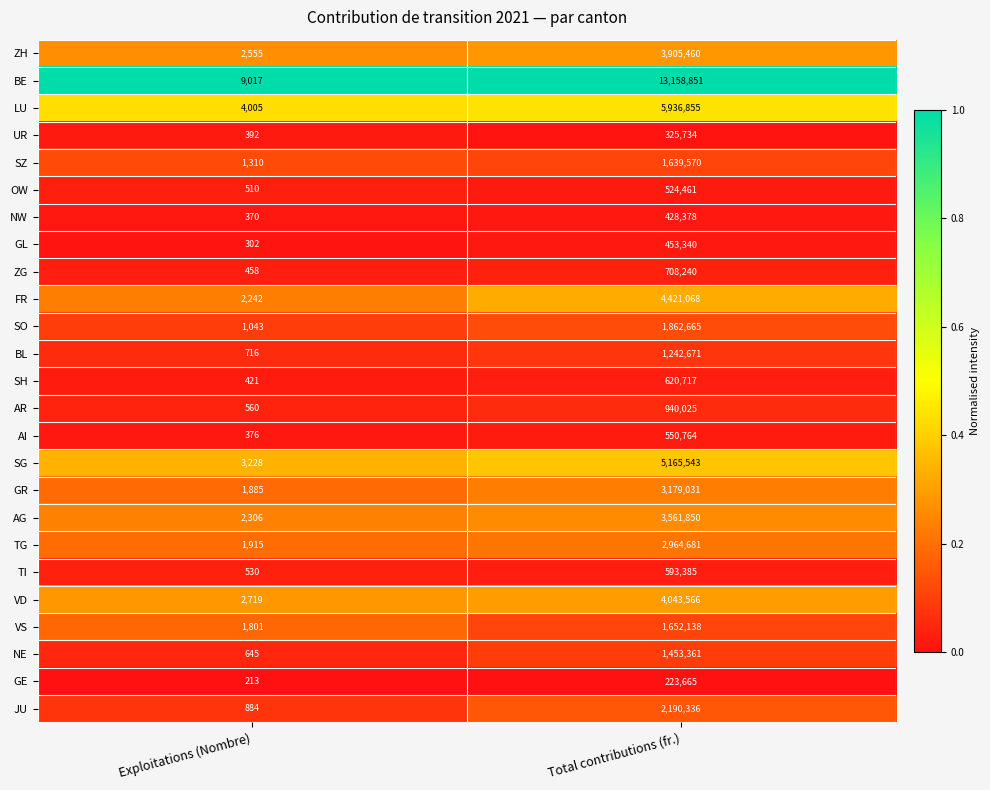

What is the total value across all series at Total contributions (fr.)?

61746355